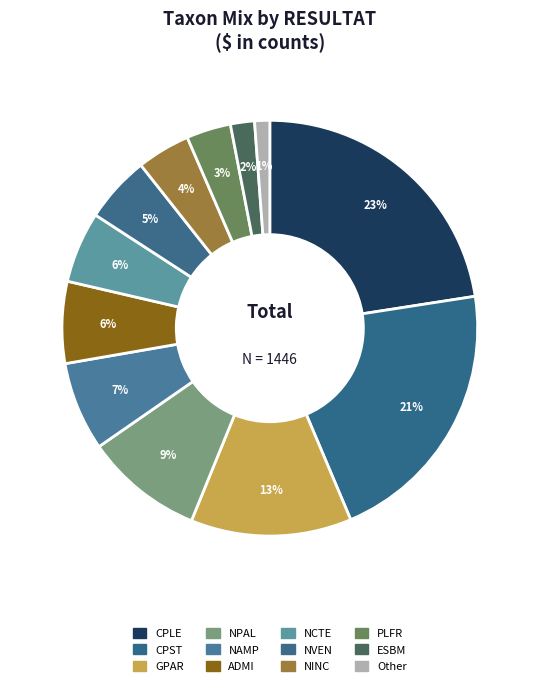

Which category has the biggest portion of the pie?

CPLE